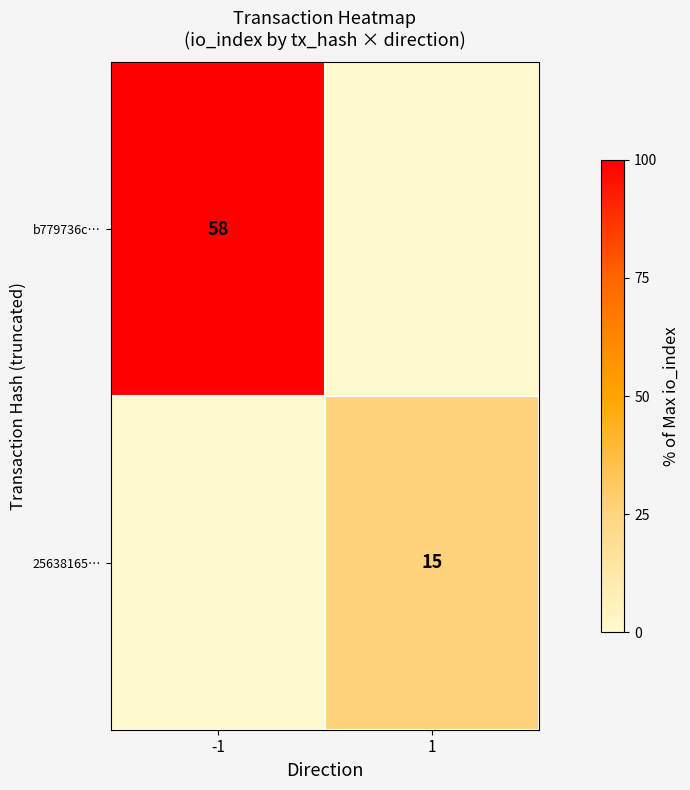

The value of b779736c… at -1 is 33. True or false?

False